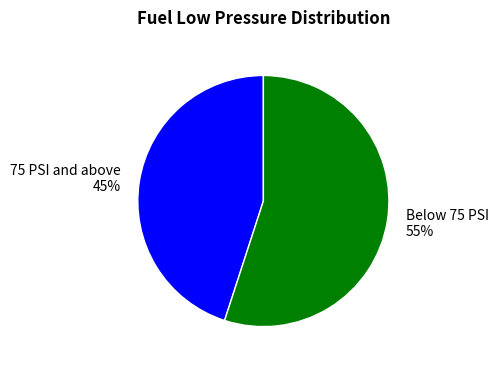

How many slices are in this pie chart?

2